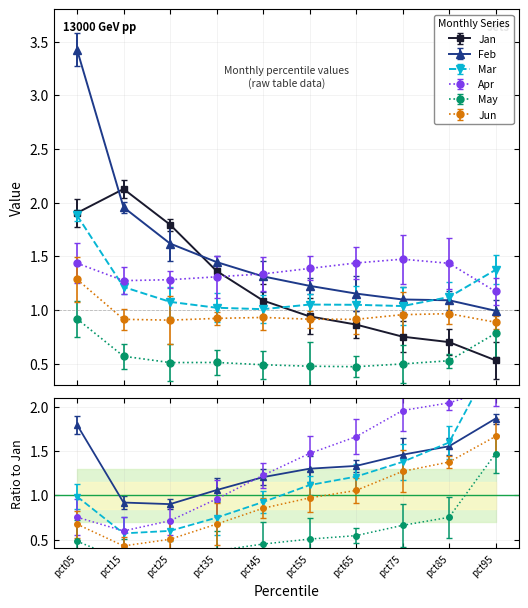

How many interior local peaks does the May series have?

1